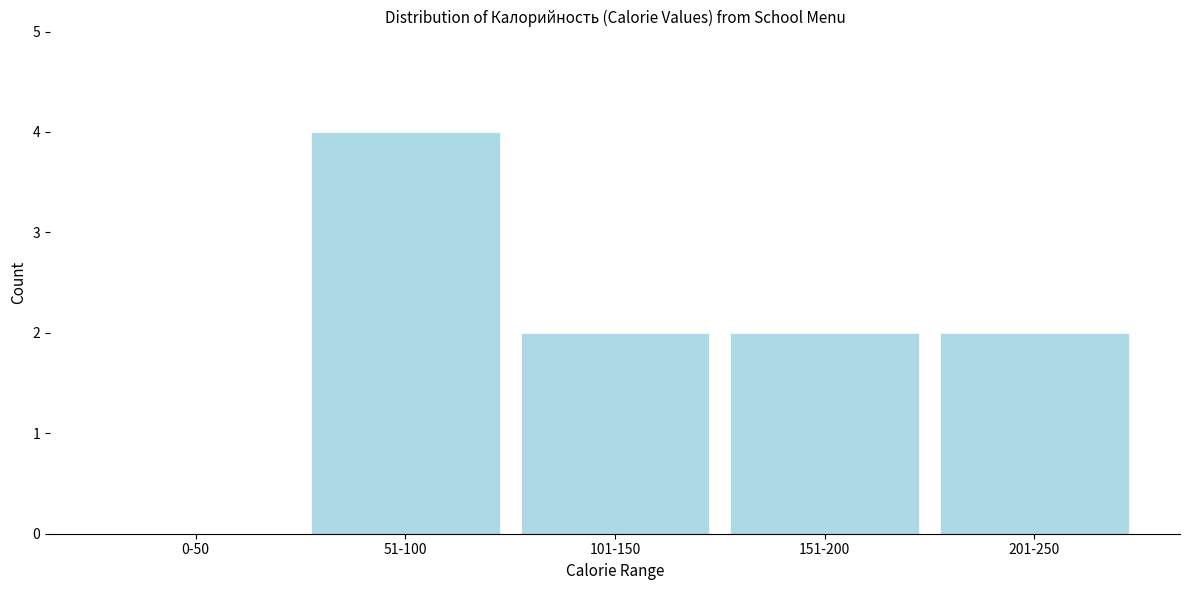

Reading right to left, list all the values displayed in this chart.

201-250=2	151-200=2	101-150=2	51-100=4	0-50=0